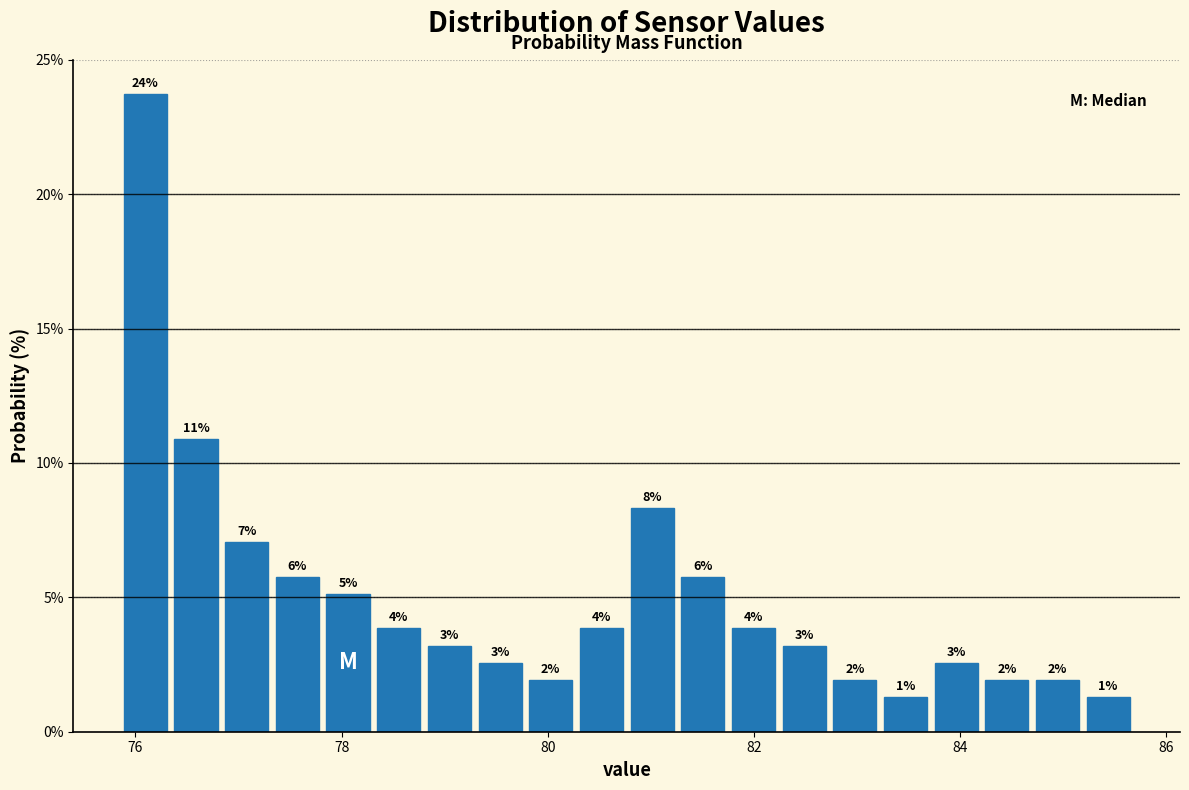

Around what value on the x-axis is the tallest bar? Give the approximate position of its centre, as read against the axis.

76.0